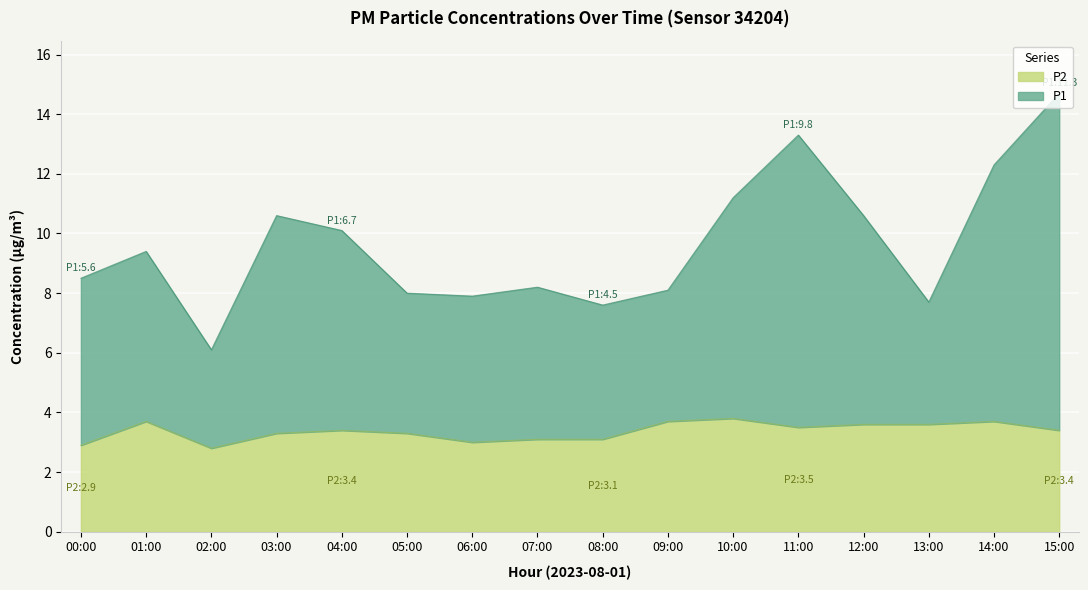

What is the difference between the maximum and minimum values in the P2 series?

1.0